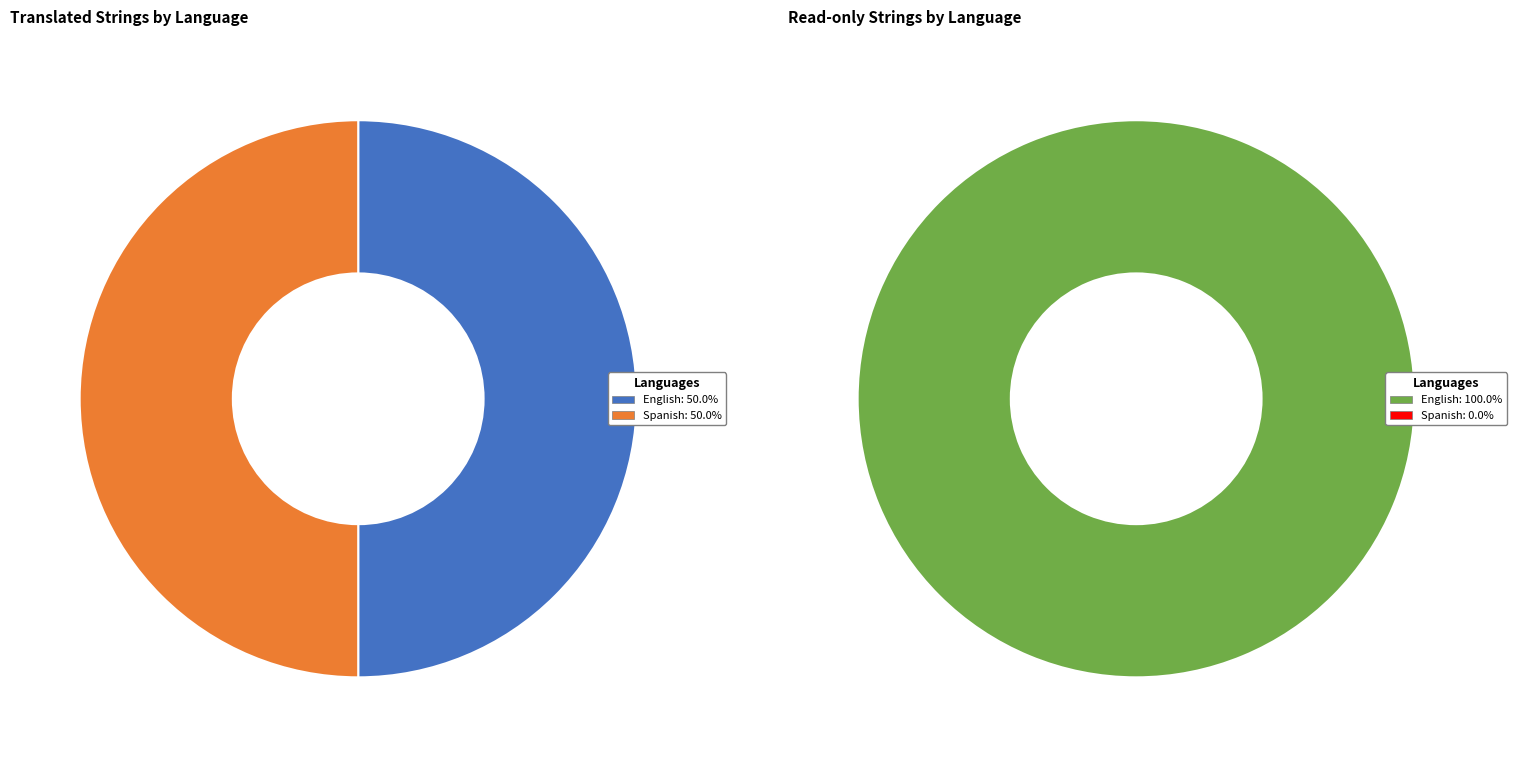

What percentage is the English slice, to the nearest percent?

100%